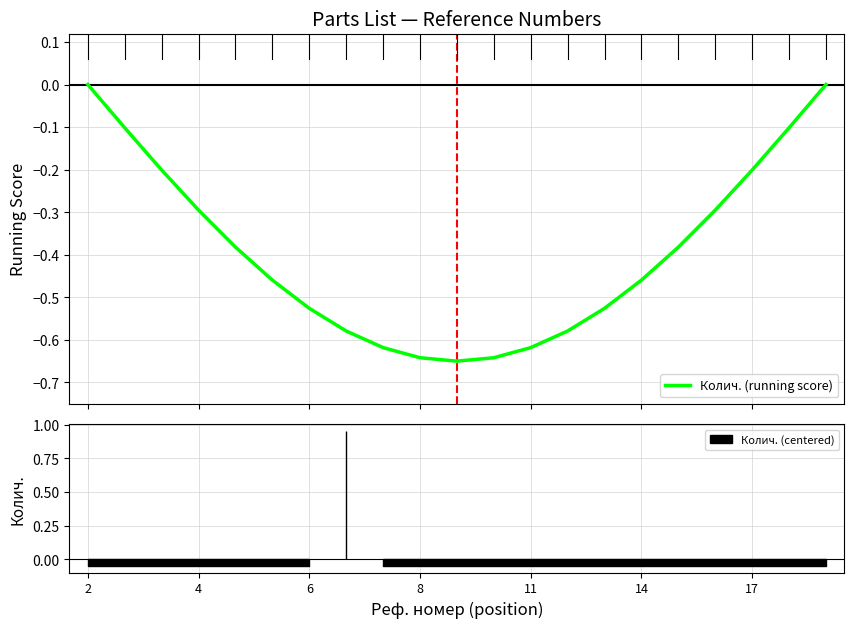

How many distinct data groups are displayed?

1